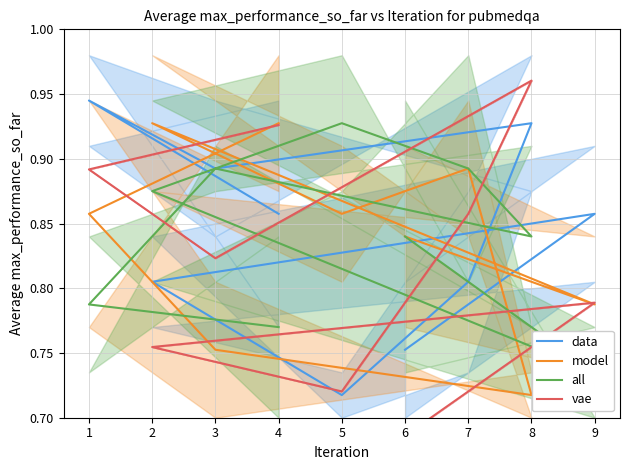

What is the difference between the highest and lowest values at 4?

0.2